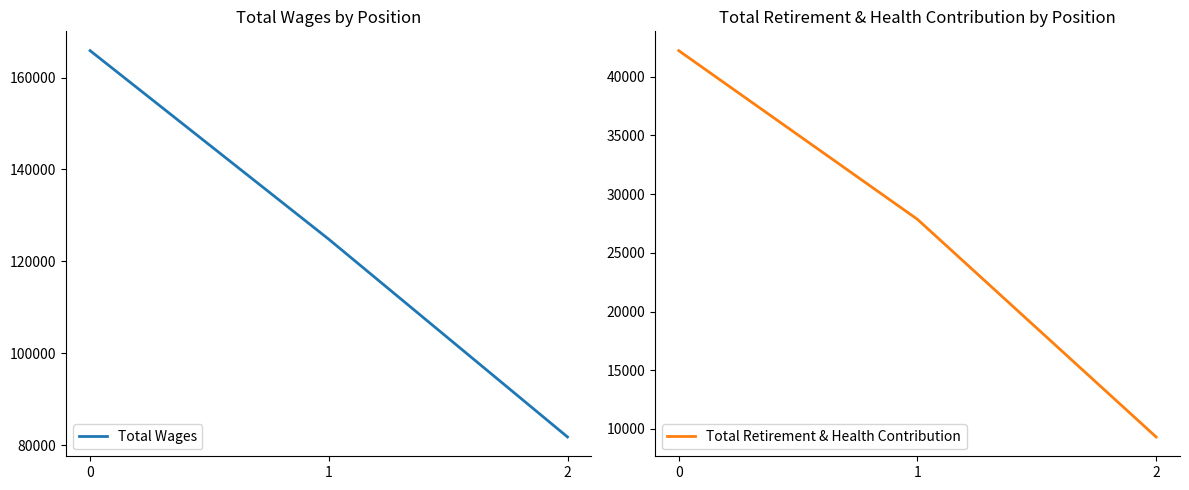

How many data points does each series have?

3